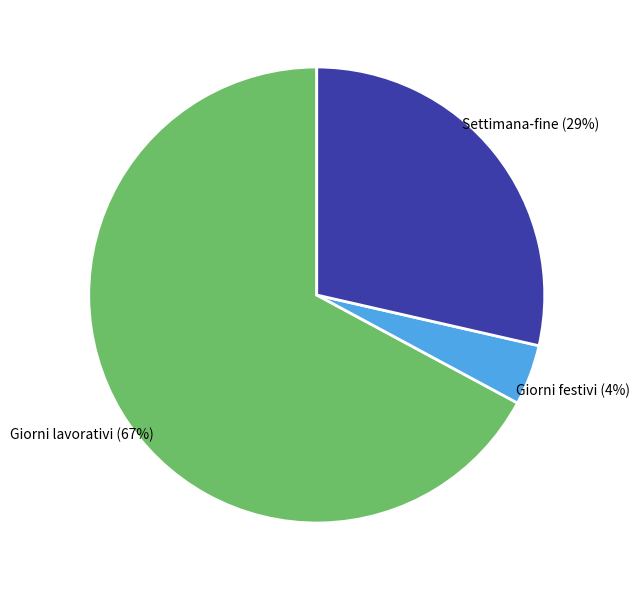

What is the majority slice?

Giorni lavorativi